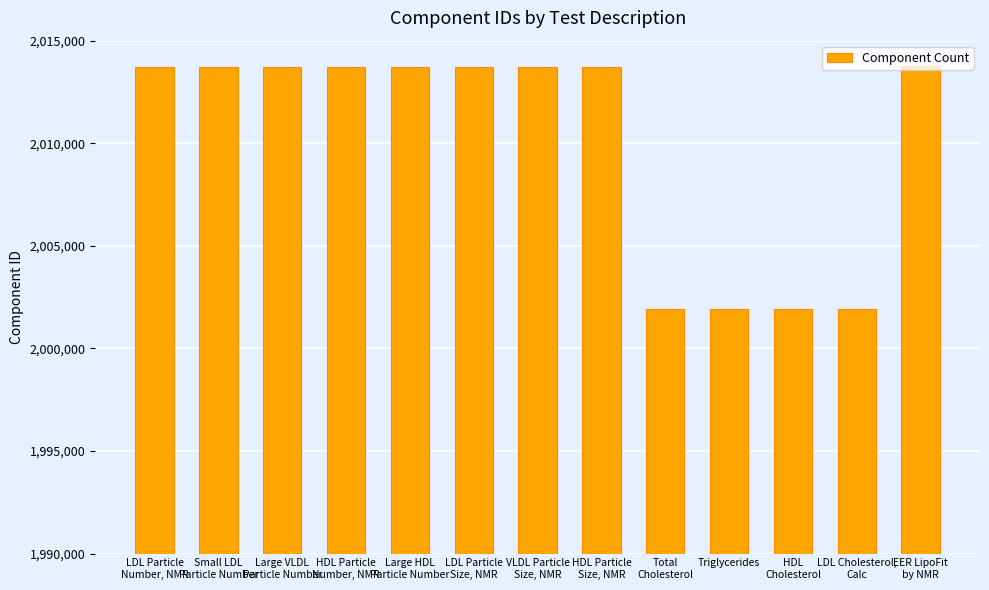

What is the label of the 12th bar from the left?

LDL Cholesterol,
Calc